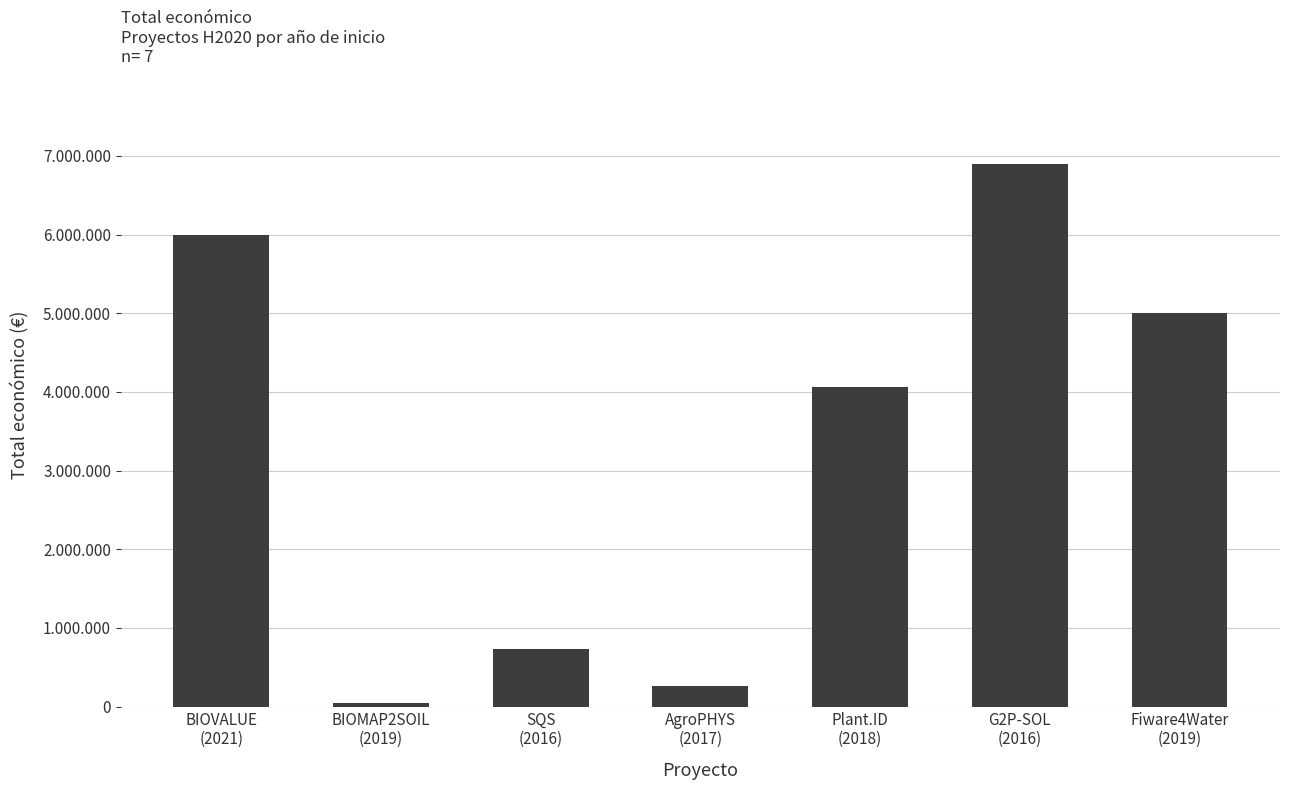

At which category does the chart reach its minimum across all series?

BIOMAP2SOIL
(2019)